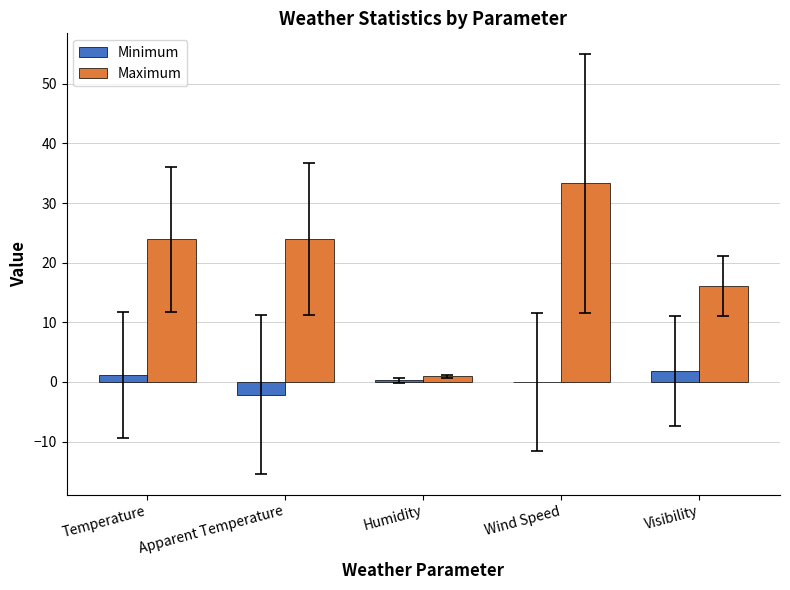

Which series has the largest total across all categories?

Maximum